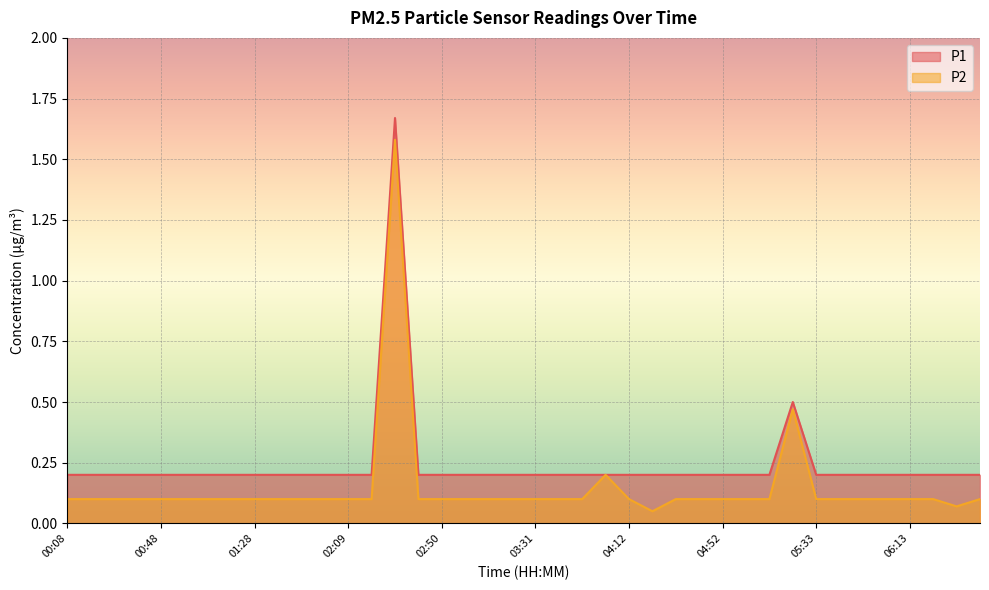

At which label does P2 reach its peak?

02:30